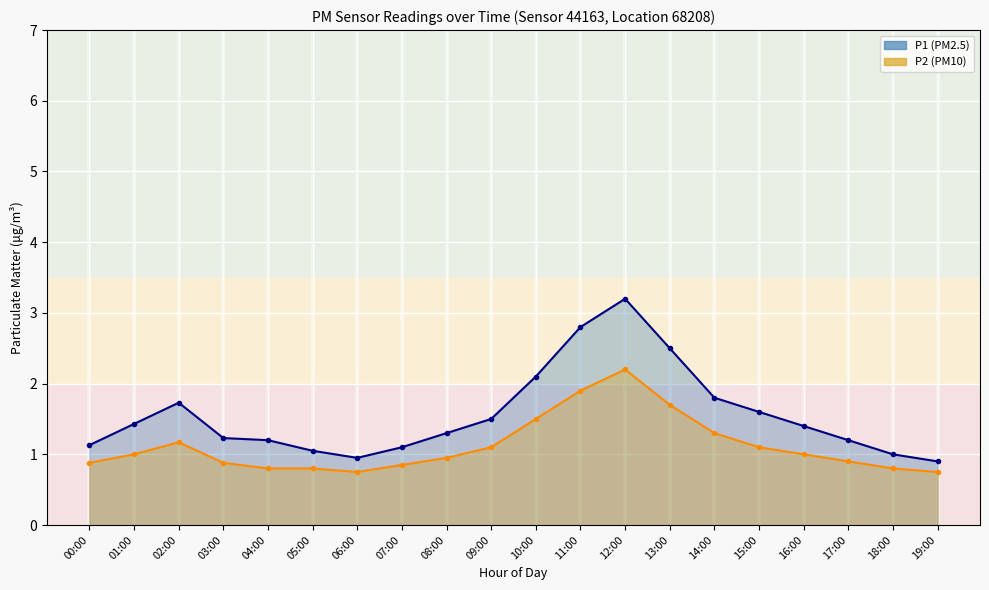

What is the difference between the maximum and minimum values in the P2 line series?

1.5